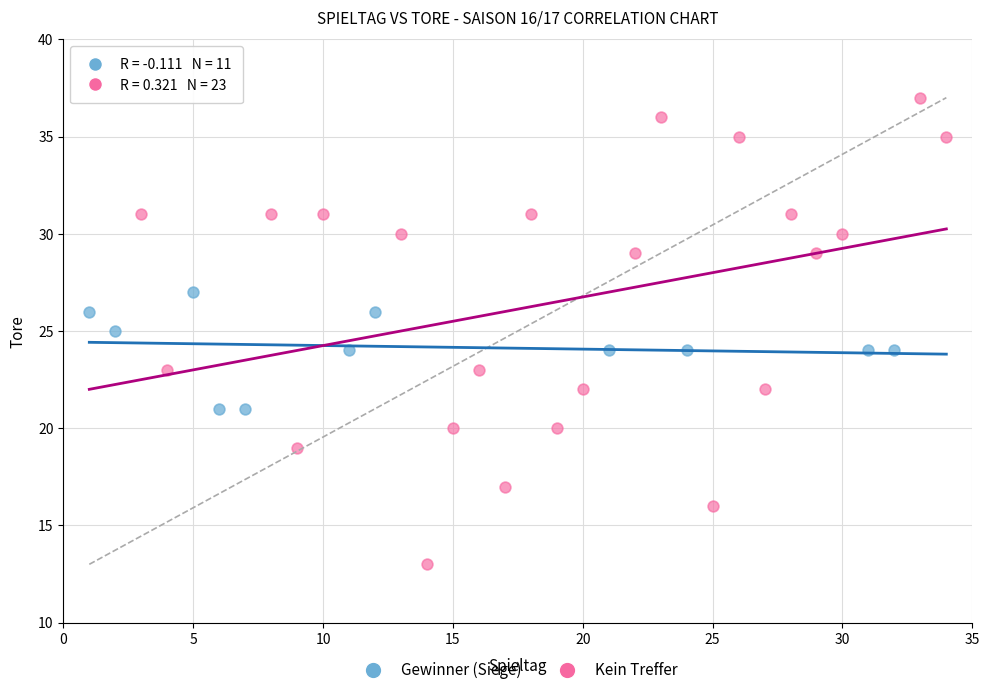

Which series has the widest spread of Y values?

Kein Treffer